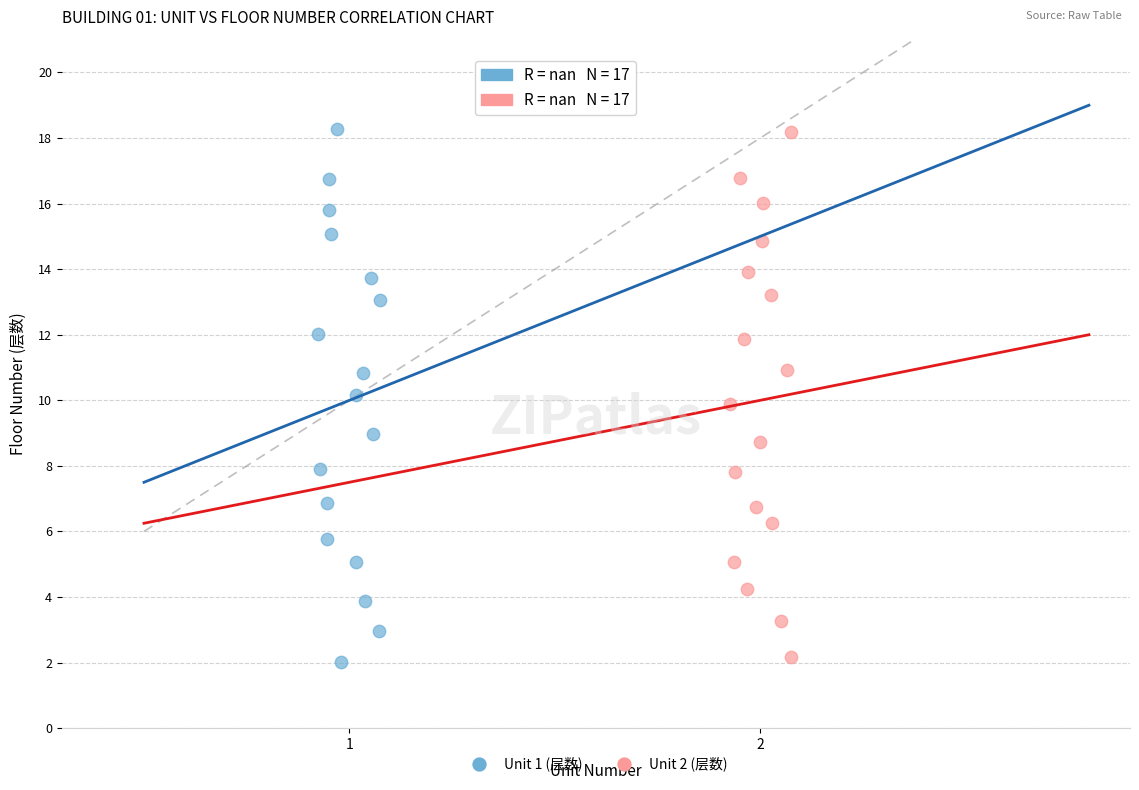

What are all the series names shown in the legend?

Unit 1 (层数), Unit 2 (层数)